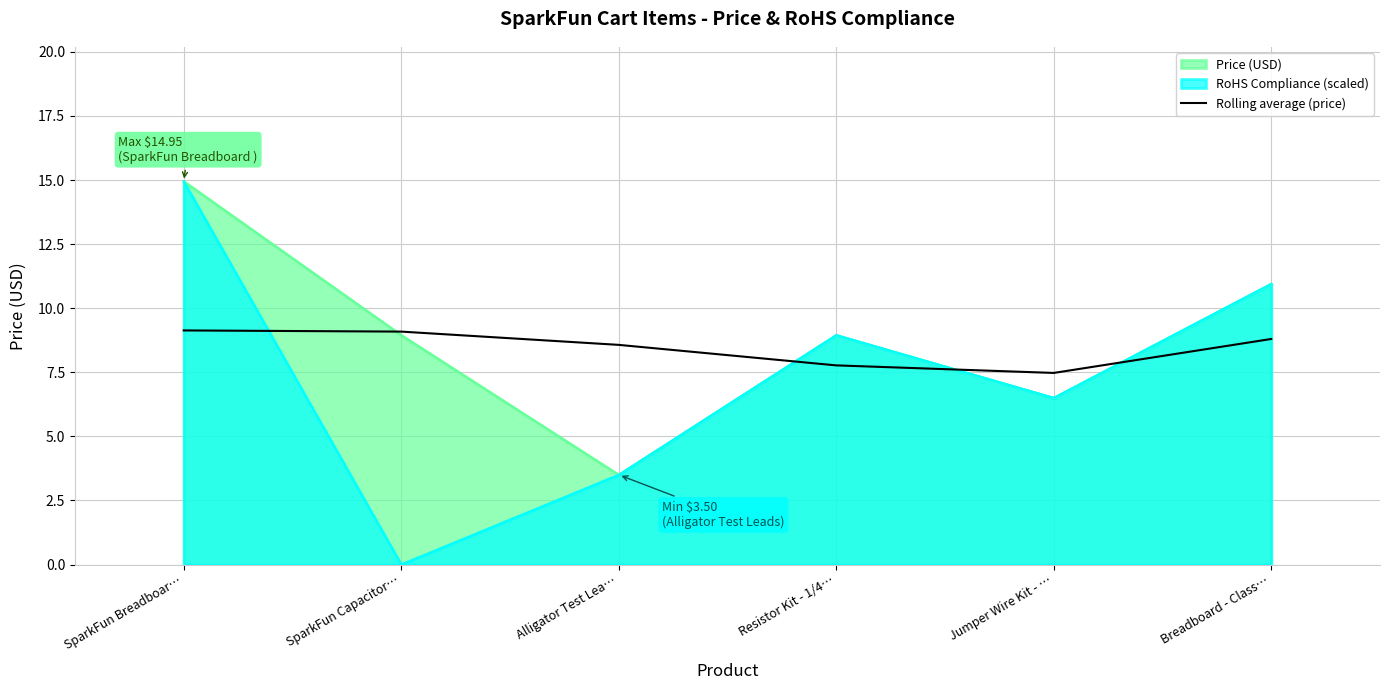

Which category has the lowest value across all series?

Jumper Wire Kit - …